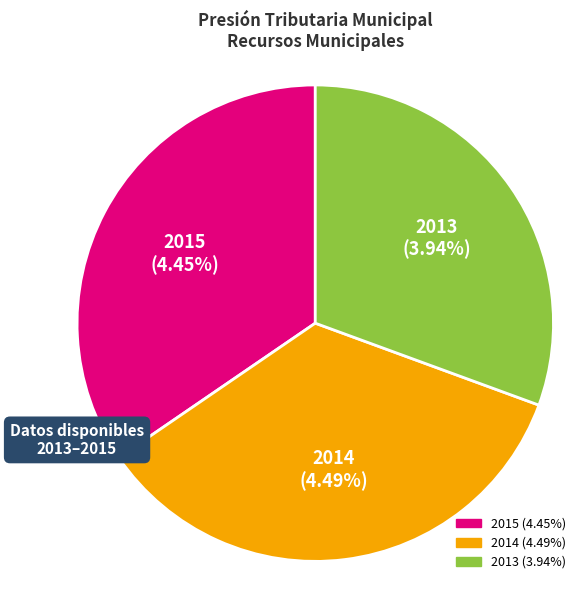

To the nearest percent, what is the combined percentage of 2014 and 2013?

65%